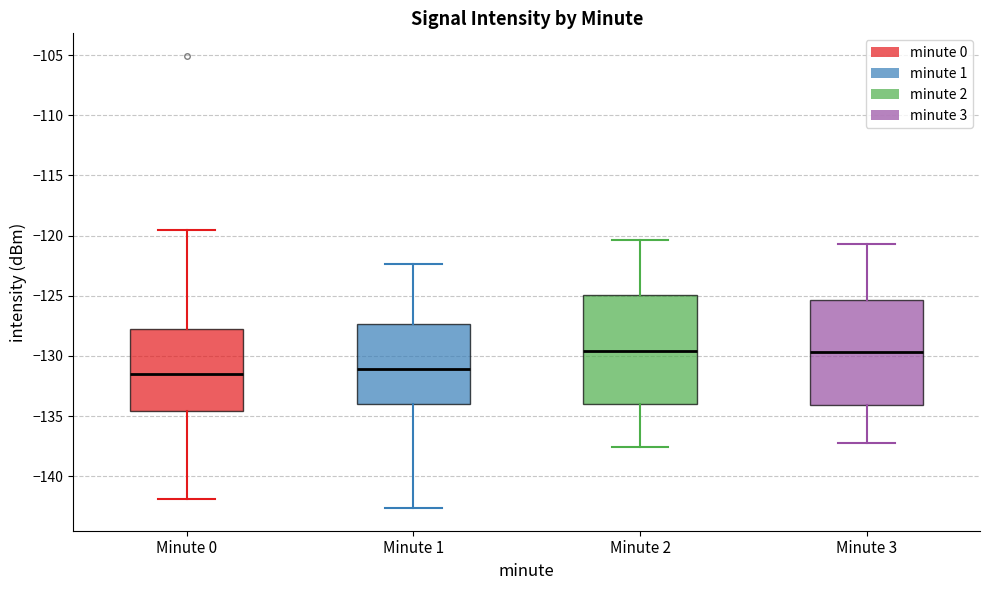

Reading left to right, read every box against the y-axis: the position of its median line, the range the box covers, and the ends of its whiskers. The values are not printed on the chart, so give them approximately, as read against the axis.

Minute 0: median -131.5, box -134.5 to -128.0, whiskers -142.0 to -119.5
Minute 1: median -131.0, box -134.0 to -127.5, whiskers -142.5 to -122.5
Minute 2: median -129.5, box -134.0 to -125.0, whiskers -137.5 to -120.5
Minute 3: median -129.5, box -134.0 to -125.5, whiskers -137.0 to -120.5